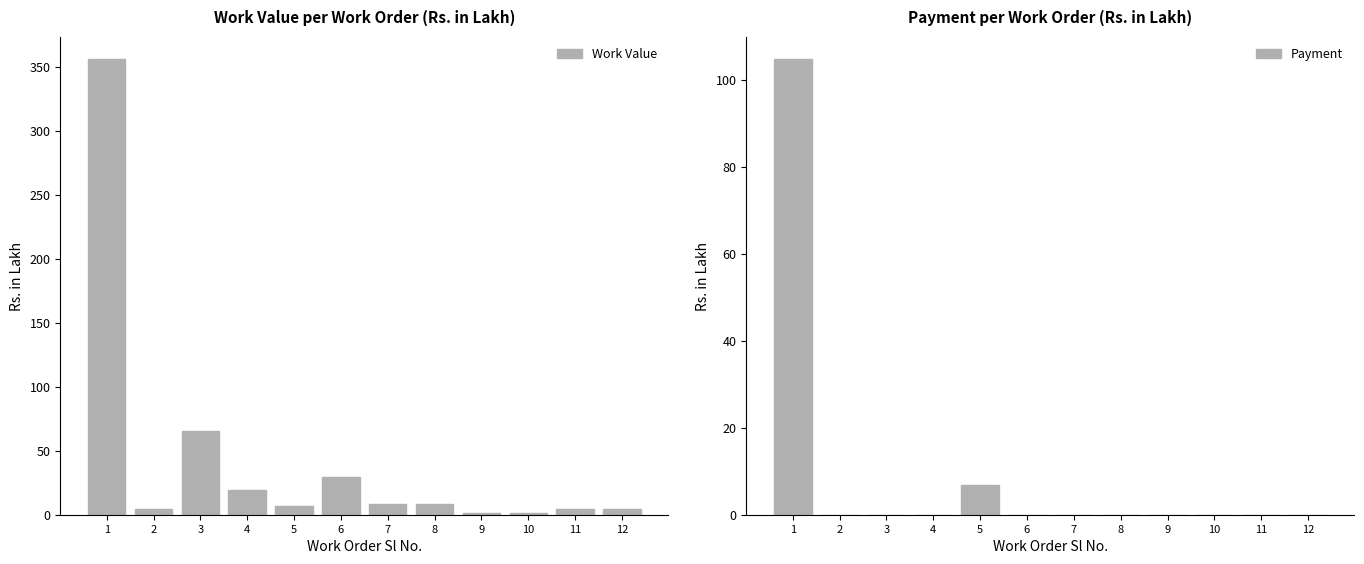

At which label is Work Value closest to 178?

3